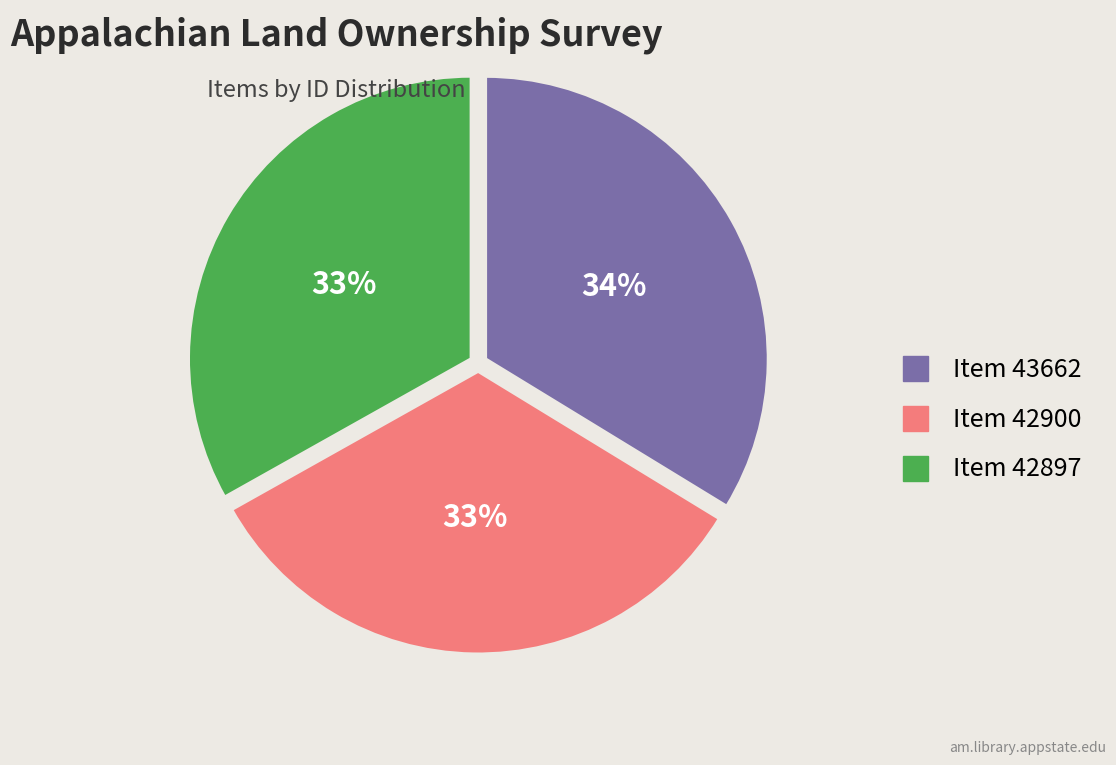

To the nearest percent, what is the combined percentage of Item 42900 and Item 43662?

67%